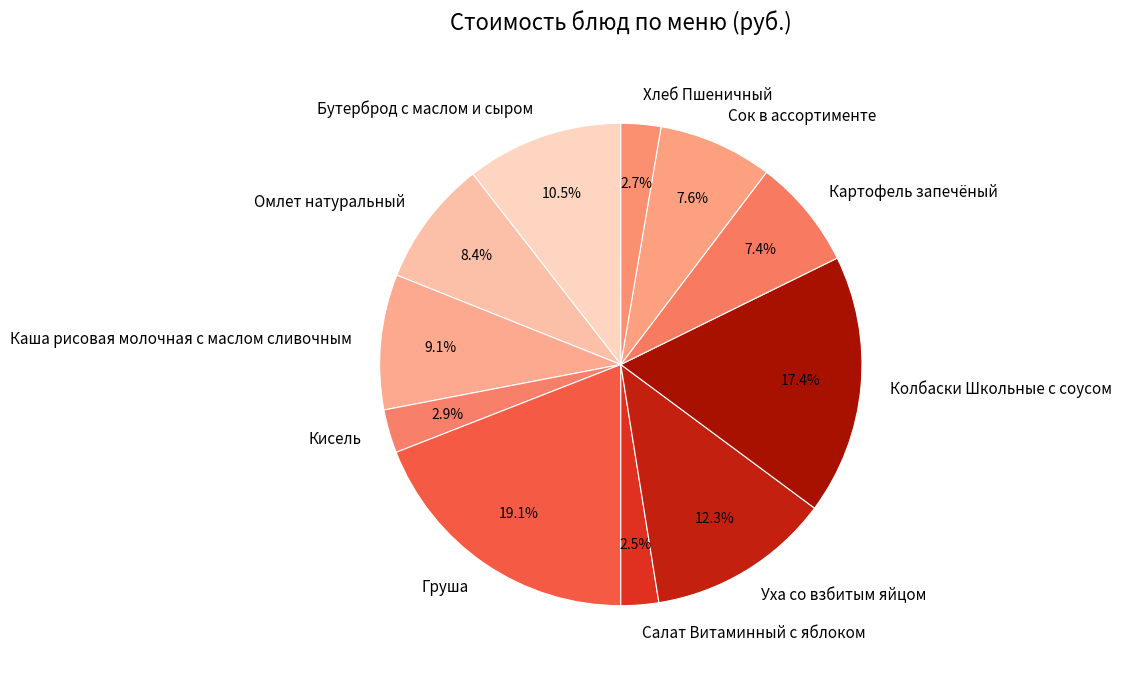

Count the number of slices in the pie.

11